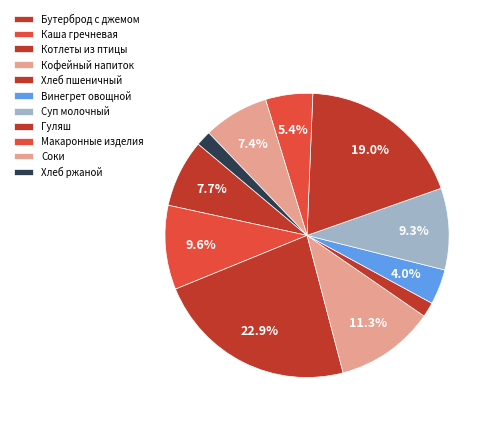

How many slices are in this pie chart?

11